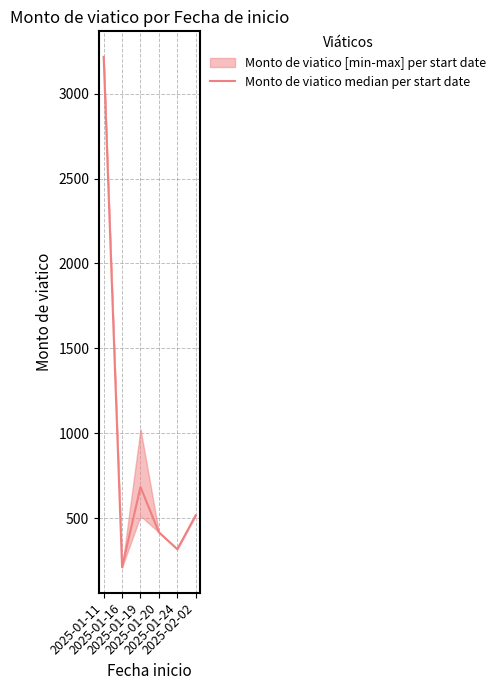

Is it true that the value at 2025-01-20 is 196.4?

False